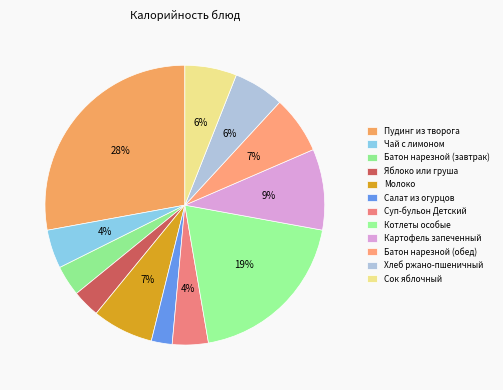

Between Хлеб ржано-пшеничный and Суп-бульон Детский, which is larger?

Хлеб ржано-пшеничный